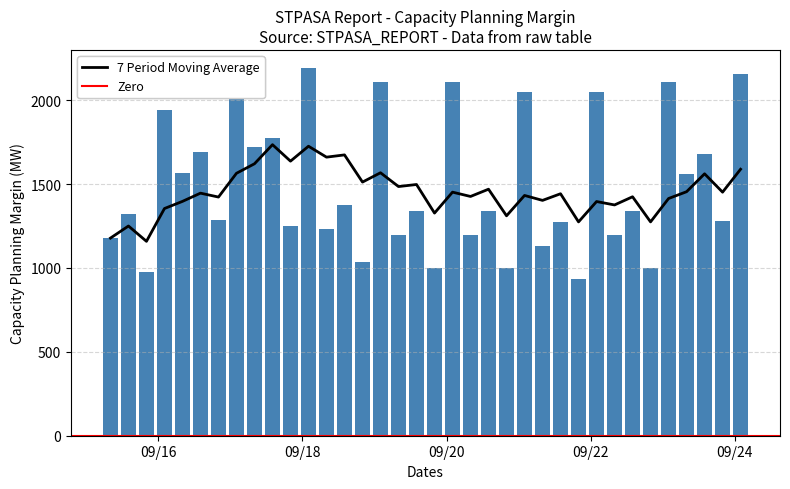

What is the change in value from 9/19/2006 2:00 to 9/19/2006 14:00?

-769